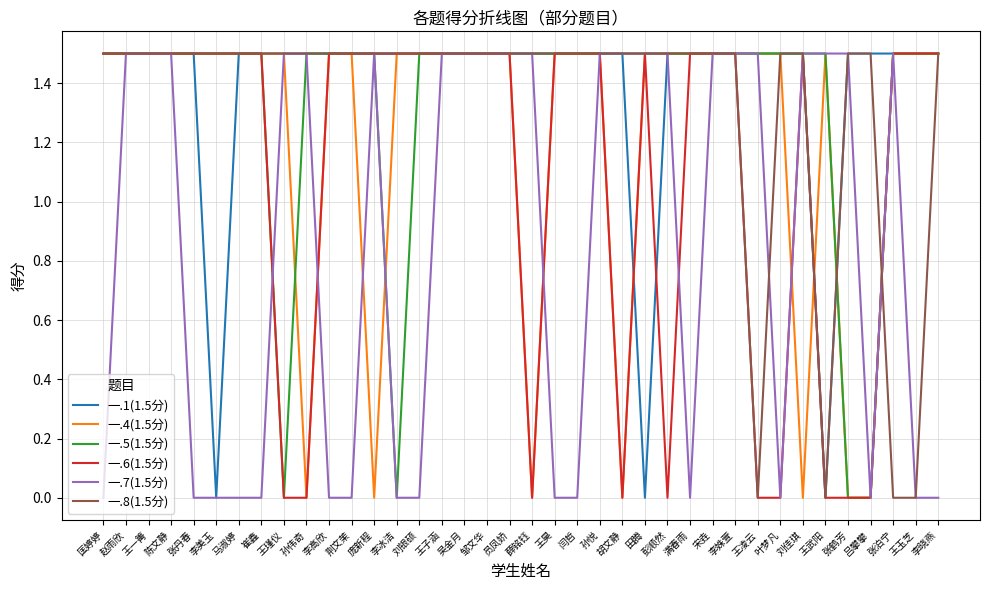

Is the value of 一.5(1.5分) at 刘佳琪 greater than the value of 一.1(1.5分) at 王武阳?

Yes